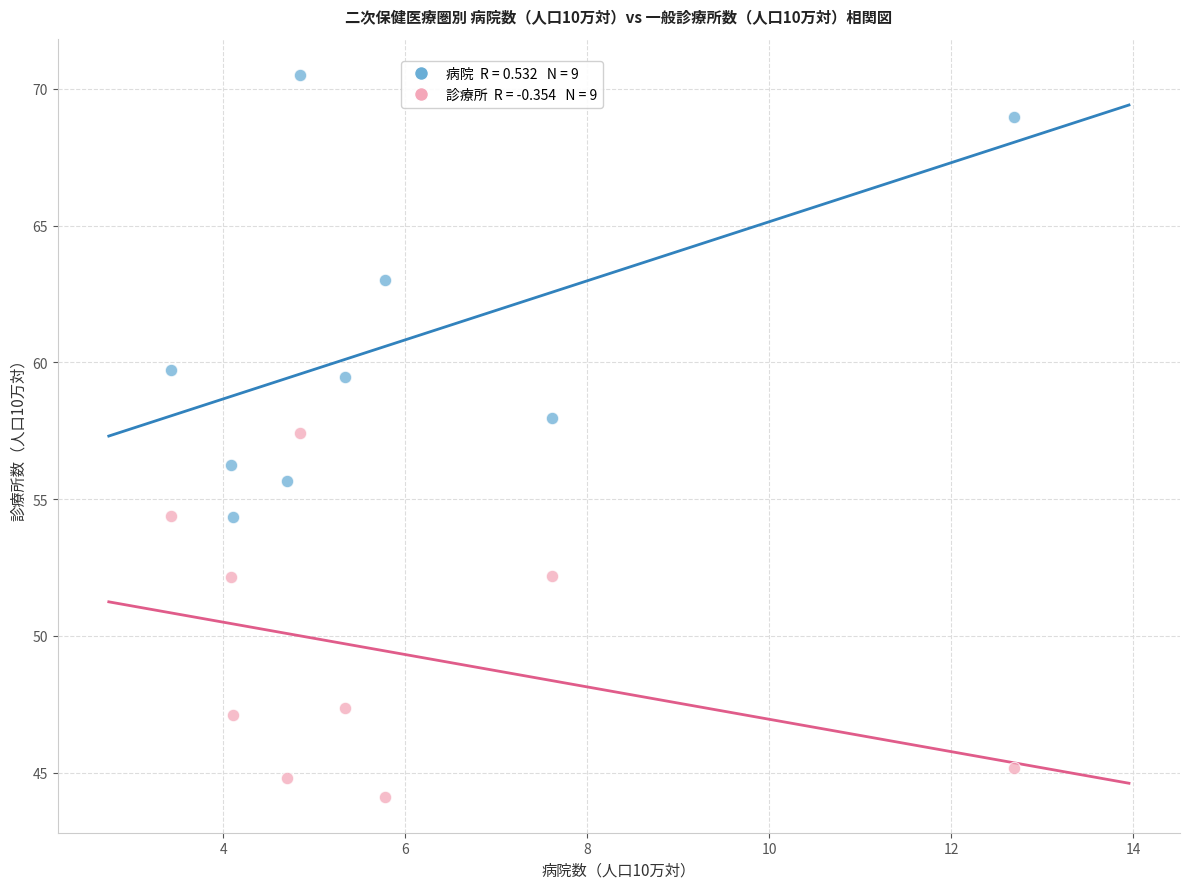

Across all series, what Y value is closest to 57?

57.4